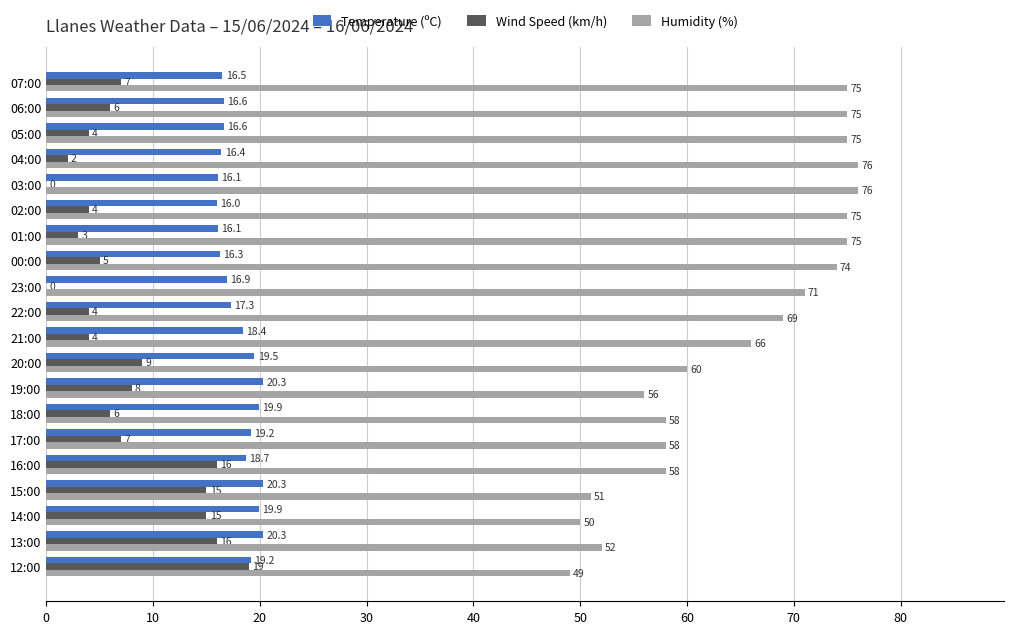

How many values in Wind Speed (km/h) are above zero?

18